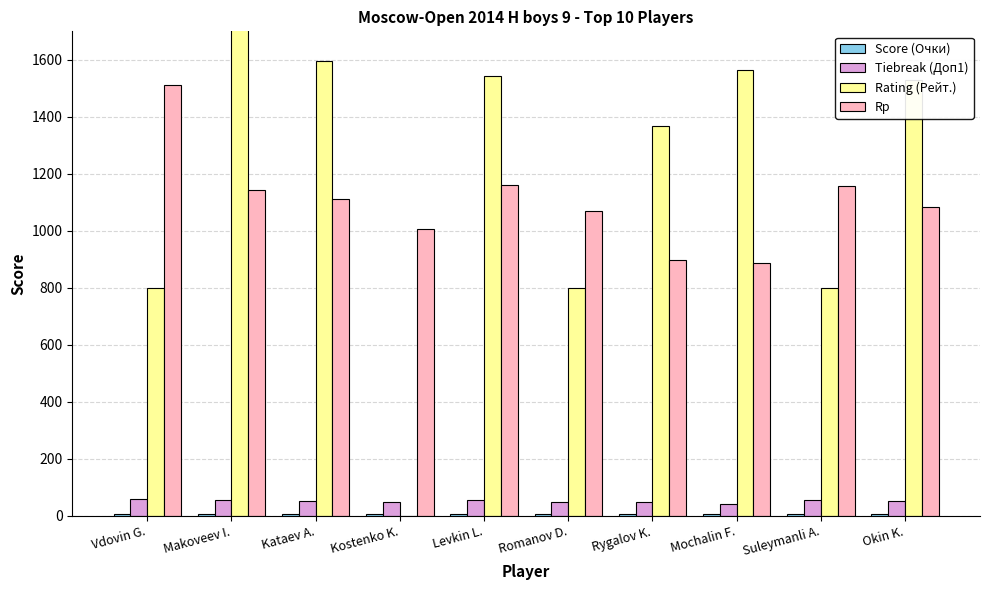

How many bars are there in total?

40